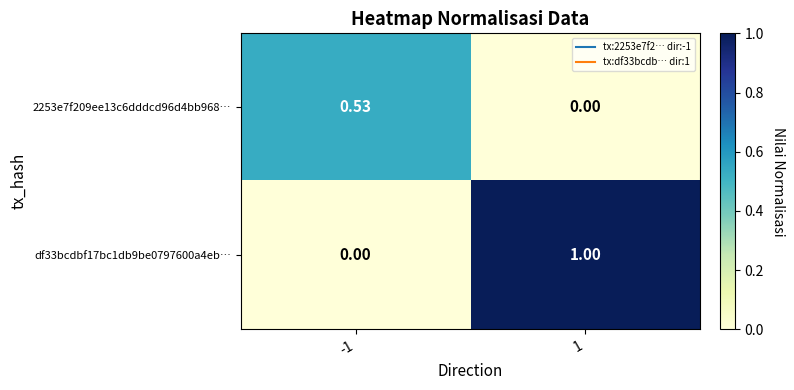

Between -1 and 1, which series saw the biggest shift?

df33bcdbf17bc1db9be0797600a4eb…